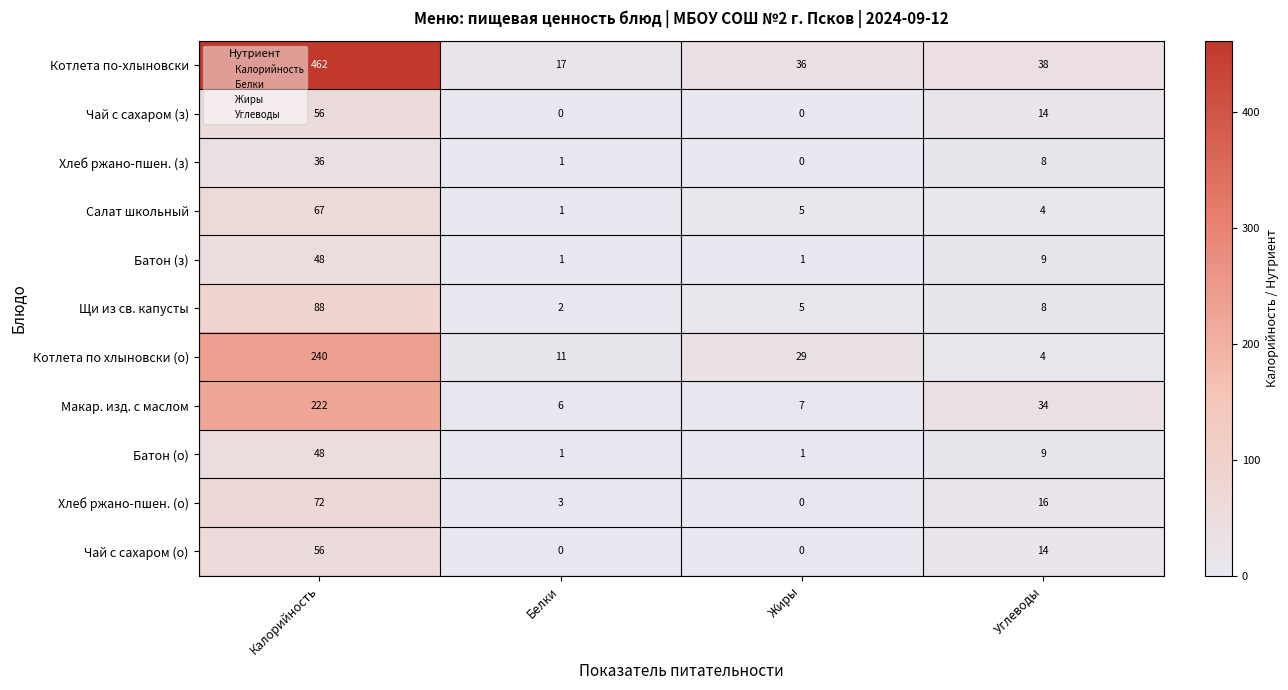

How many Чай с сахаром (з) values are between 0 and 56?

4